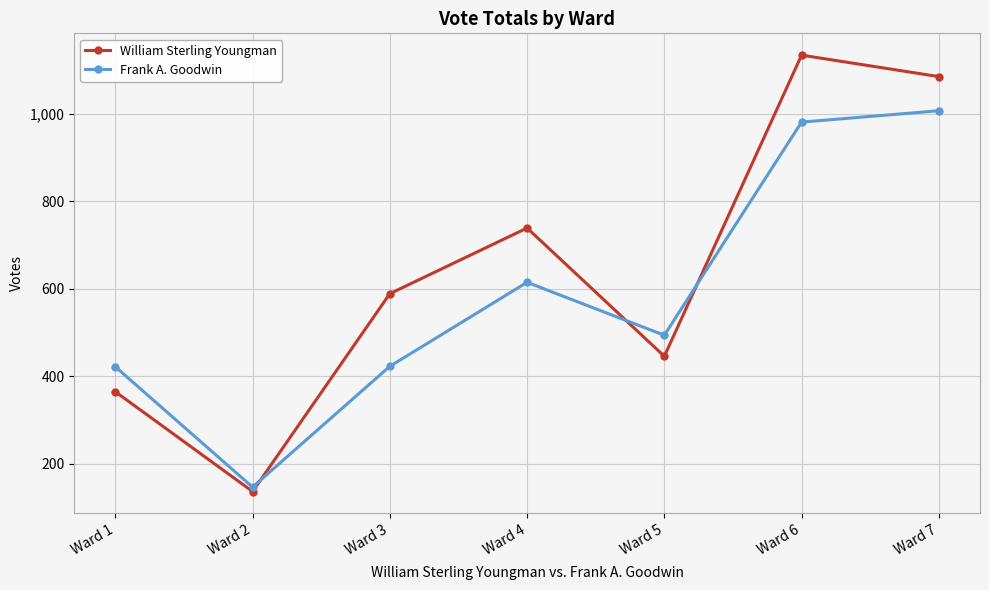

What is the value of the William Sterling Youngman point at the 4th from the left?

739